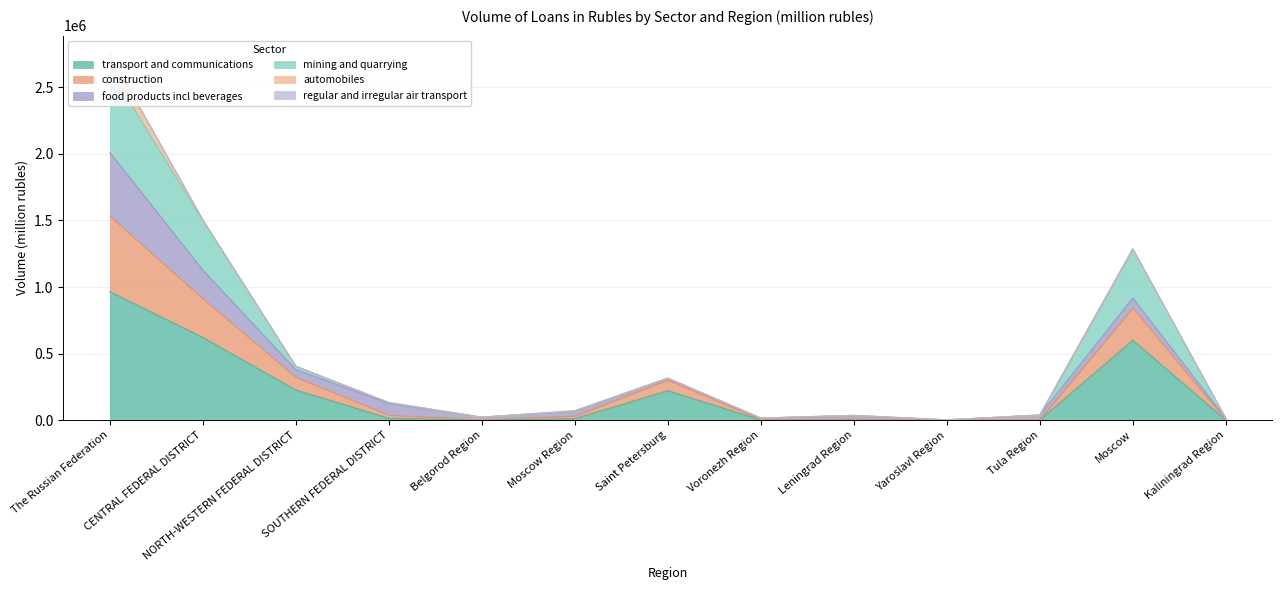

At which category is the sum across all series the highest?

The Russian Federation